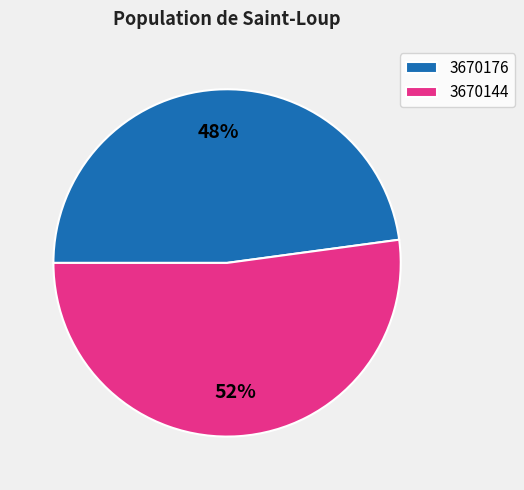

Between 3670144 and 3670176, which is larger?

3670144